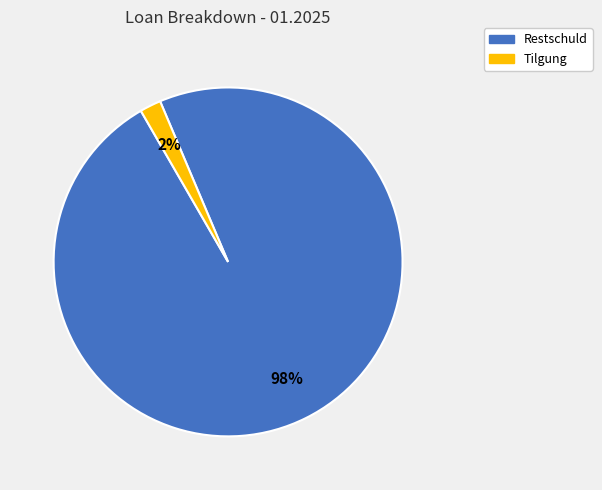

Is there a majority slice in this chart?

Yes